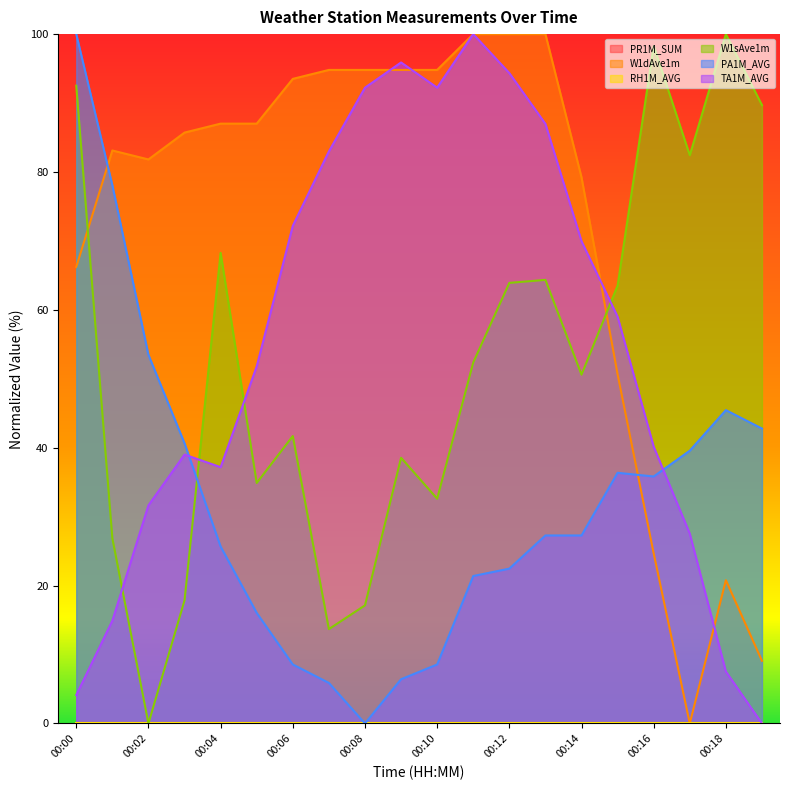

Does the chart display data point markers on the line(s)?

No